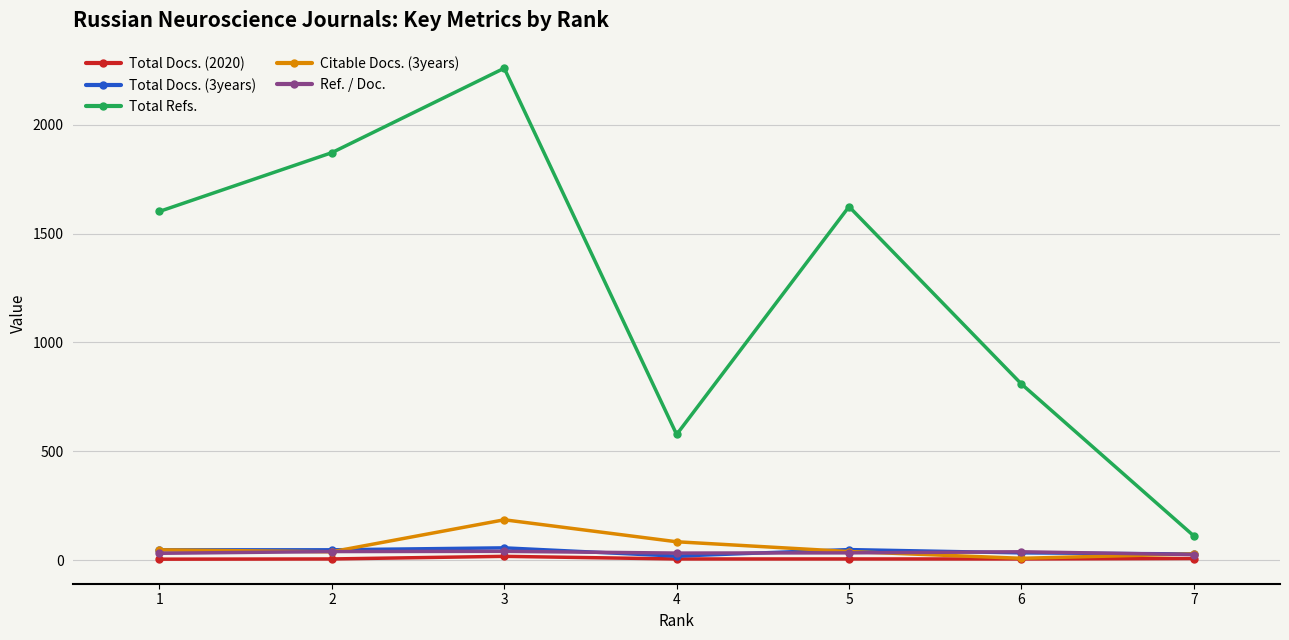

Which series has the widest spread of values?

Total Refs.